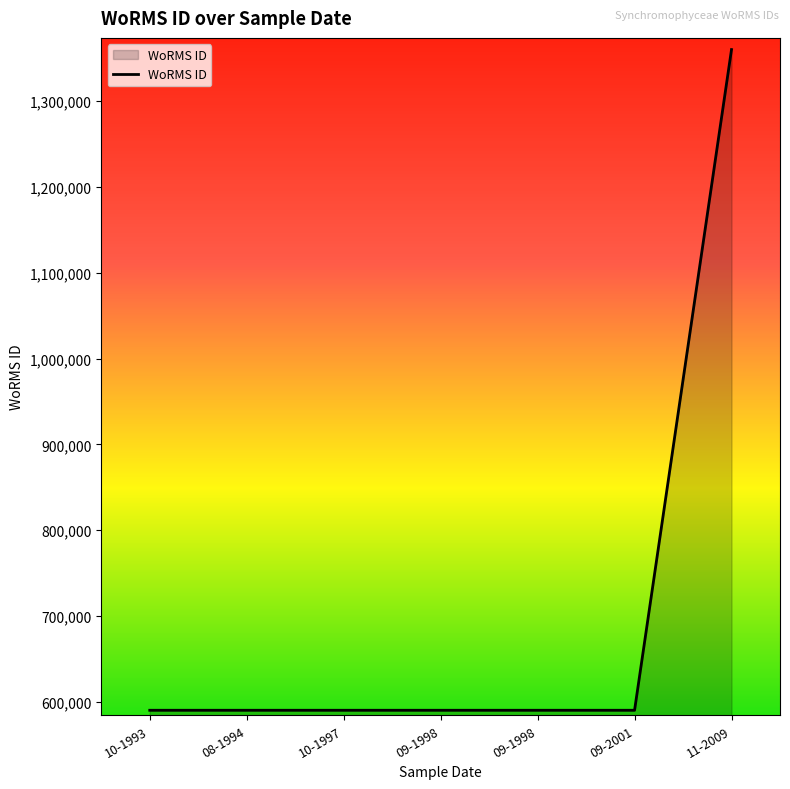

How many series are shown in this chart?

1